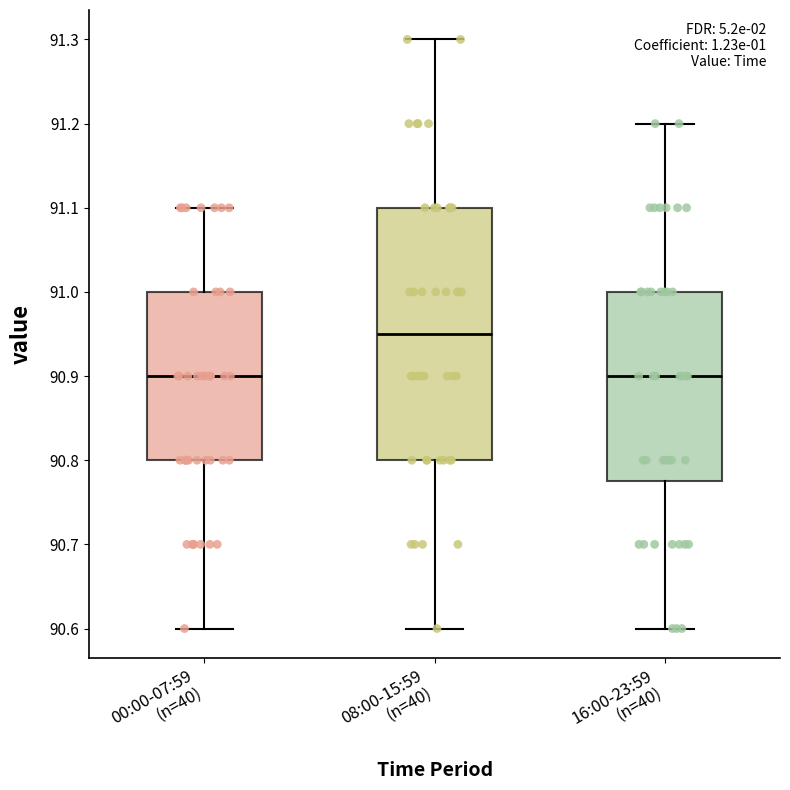

Reading left to right, read every box against the y-axis: the position of its median line, the range the box covers, and the ends of its whiskers. The values are not printed on the chart, so give them approximately, as read against the axis.

00:00-07:59 (n=40): median 90.90, box 90.80 to 91.00, whiskers 90.60 to 91.10
08:00-15:59 (n=40): median 90.95, box 90.80 to 91.10, whiskers 90.60 to 91.30
16:00-23:59 (n=40): median 90.90, box 90.78 to 91.00, whiskers 90.60 to 91.20